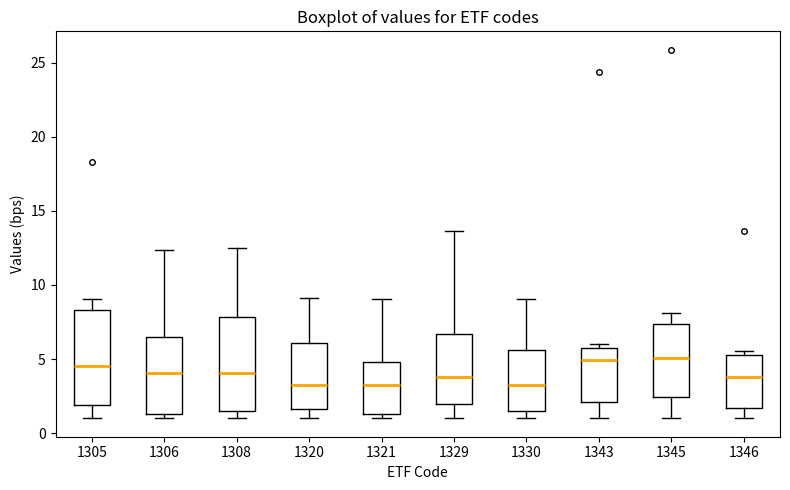

Reading left to right, read every box against the y-axis: the position of its median line, the range the box covers, and the ends of its whiskers. The values are not printed on the chart, so give them approximately, as read against the axis.

1305: median 4.5, box 2.0 to 8.5, whiskers 1.0 to 9.0
1306: median 4.0, box 1.5 to 6.5, whiskers 1.0 to 12.5
1308: median 4.0, box 1.5 to 8.0, whiskers 1.0 to 12.5
1320: median 3.5, box 1.5 to 6.0, whiskers 1.0 to 9.0
1321: median 3.0, box 1.5 to 5.0, whiskers 1.0 to 9.0
1329: median 4.0, box 2.0 to 6.5, whiskers 1.0 to 13.5
1330: median 3.0, box 1.5 to 5.5, whiskers 1.0 to 9.0
1343: median 5.0, box 2.0 to 5.5, whiskers 1.0 to 6.0
1345: median 5.0, box 2.5 to 7.5, whiskers 1.0 to 8.0
1346: median 4.0, box 1.5 to 5.5, whiskers 1.0 to 5.5 (just above the box's upper edge)